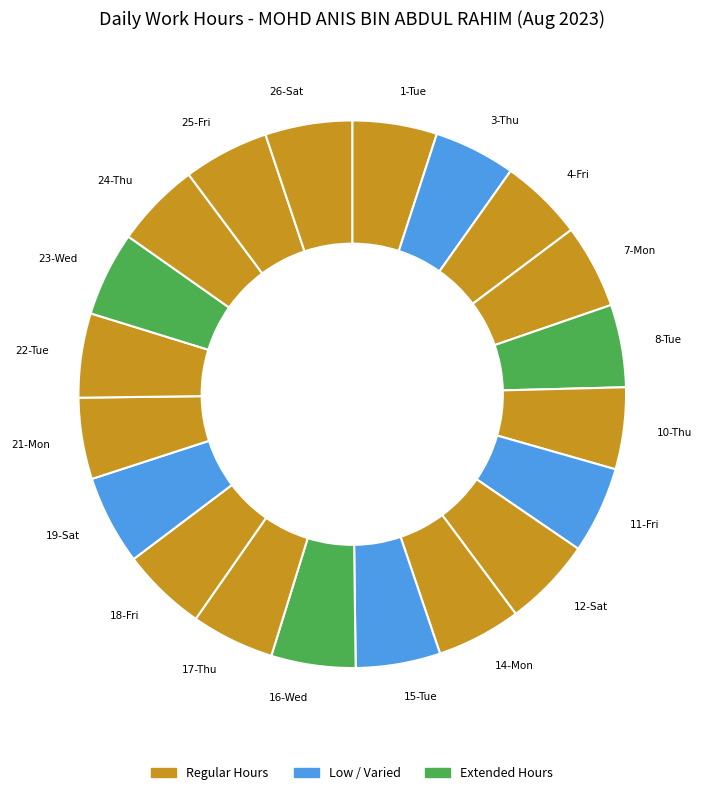

The 22-Tue slice represents 5% of the pie. True or false?

True